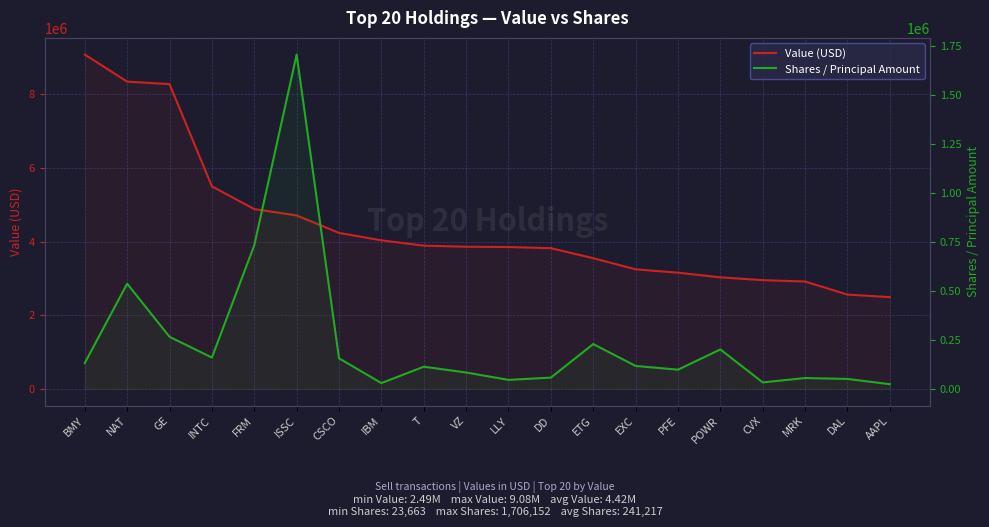

Reading left to right, what are all the values shown in this chart?

Value (USD): BMY=9076000	NAT=8341000	GE=8274000	INTC=5498000	FRM=4881000	ISSC=4708000	CSCO=4234000	IBM=4032000	T=3888000	VZ=3858000	LLY=3850000	DD=3819000	ETG=3547000	EXC=3245000	PFE=3154000	POWR=3027000	CVX=2951000	MRK=2914000	DAL=2559000	AAPL=2490000
Shares / Principal Amount: BMY=131942	NAT=536760	GE=265621	INTC=159603	FRM=733033	ISSC=1706152	CSCO=155926	IBM=29304	T=112995	VZ=83472	LLY=45699	DD=57347	ETG=228592	EXC=116873	PFE=97728	POWR=201150	CVX=32809	MRK=55178	DAL=50502	AAPL=23663